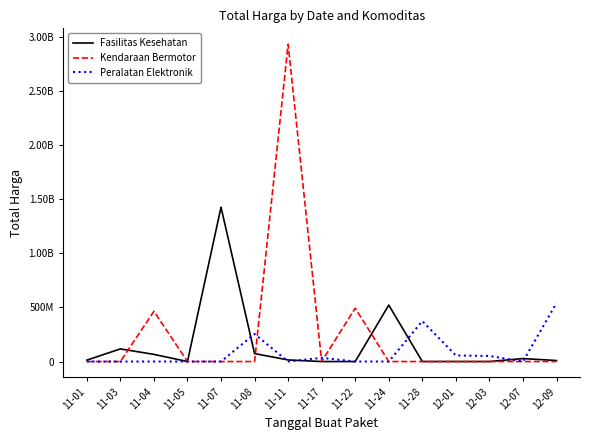

Is this an area chart (filled region under the line)?

No